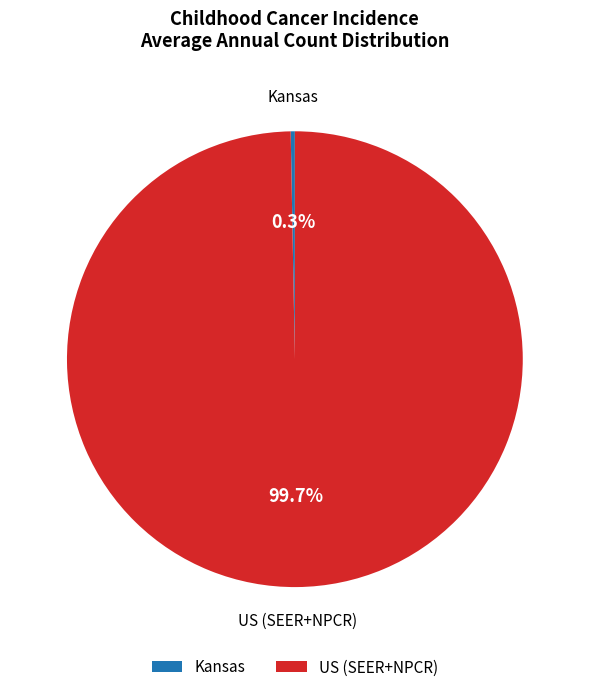

How many segments does this pie chart have?

2